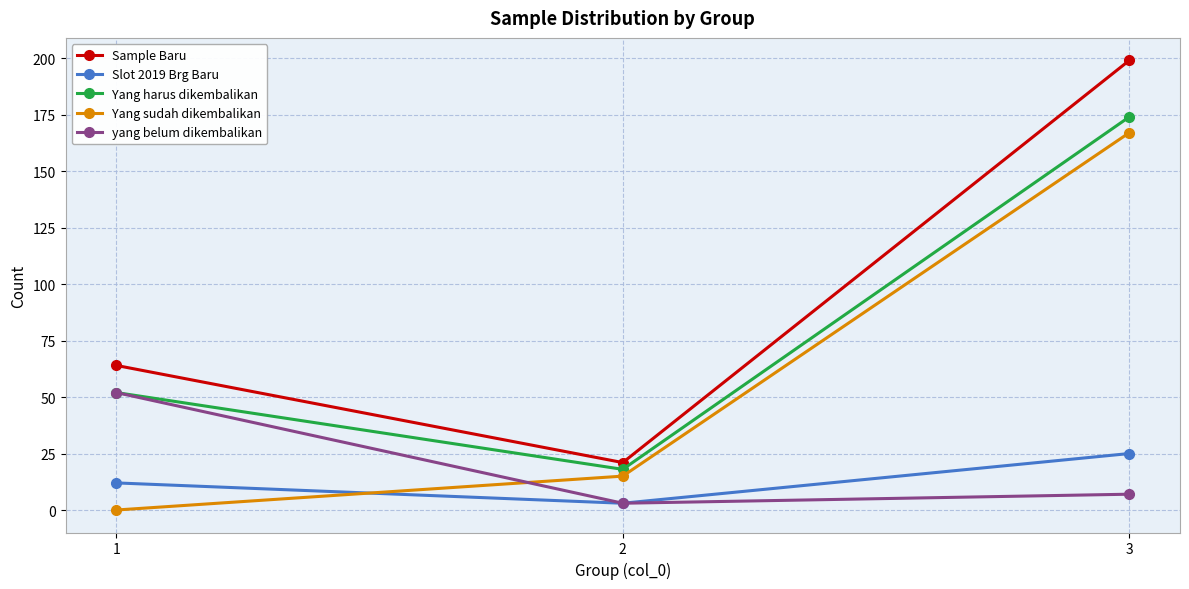

Reading left to right, transcribe all the data shown in this chart.

Sample Baru: 64	21	199
Slot 2019 Brg Baru: 12	3	25
Yang harus dikembalikan: 52	18	174
Yang sudah dikembalikan: 0	15	167
yang belum dikembalikan: 52	3	7